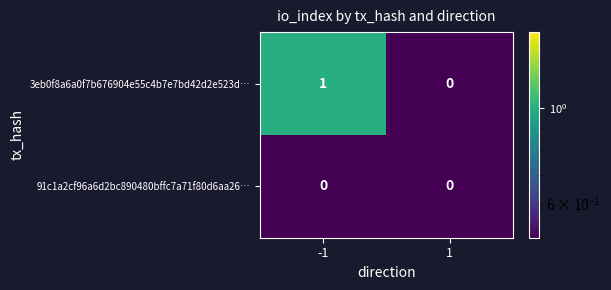

True or false: 3eb0f8a6a0f7b676904e55c4b7e7bd42d2e523d… has a value of 0 at 1.

True